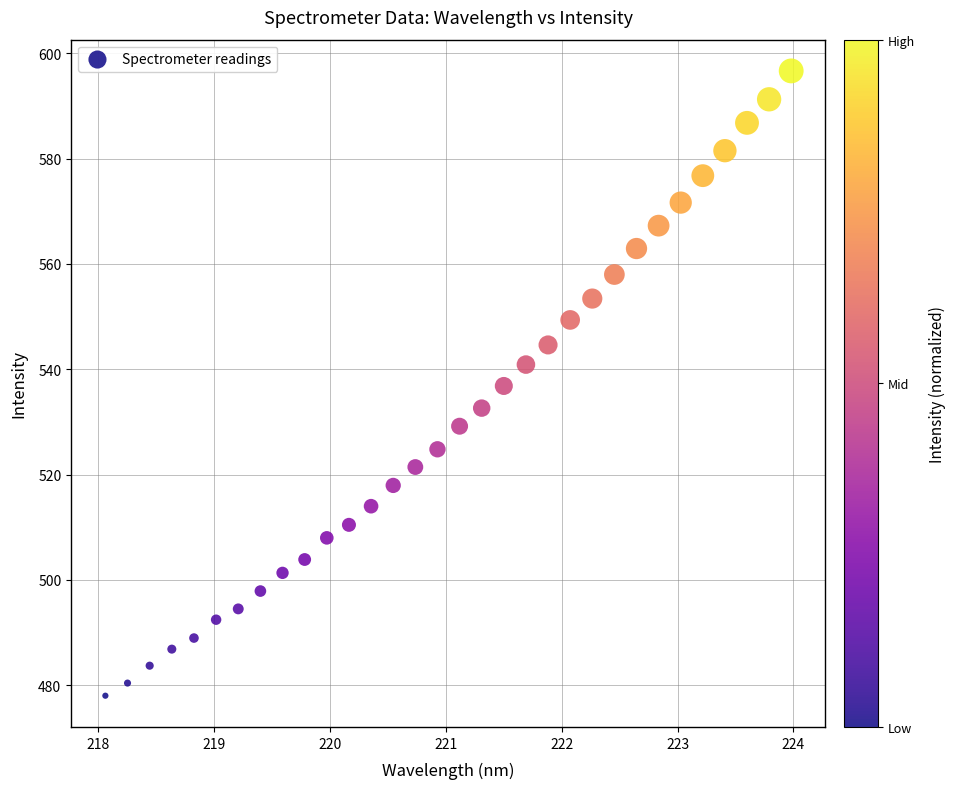

What is the range of Y values (max minus min)?

118.6